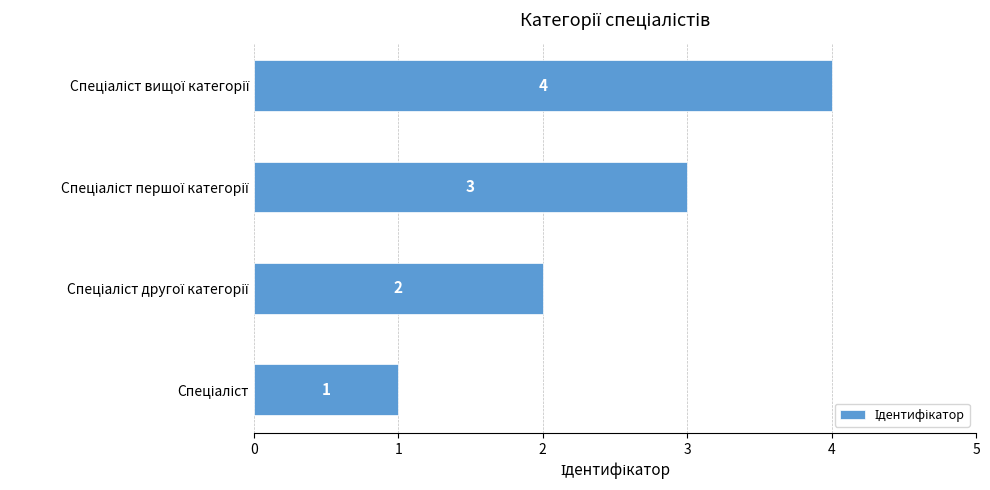

How many values are between 2 and 4?

3